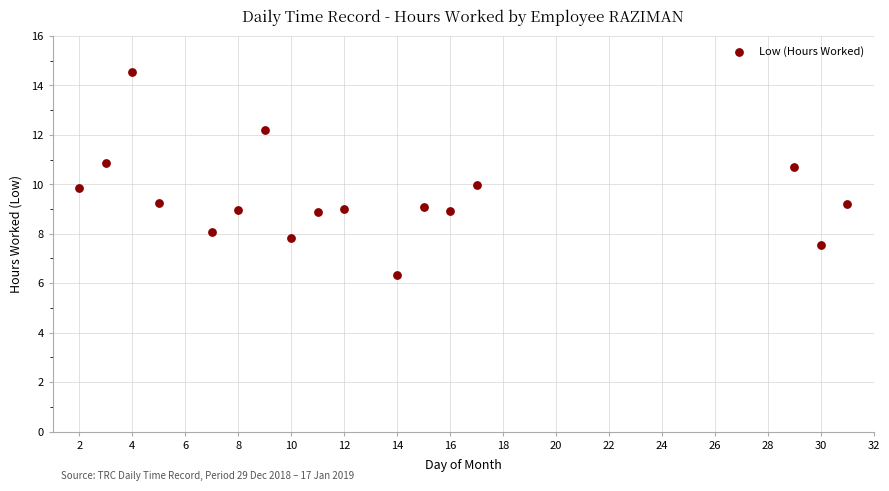

What is the range of X values (max minus min)?

29.0